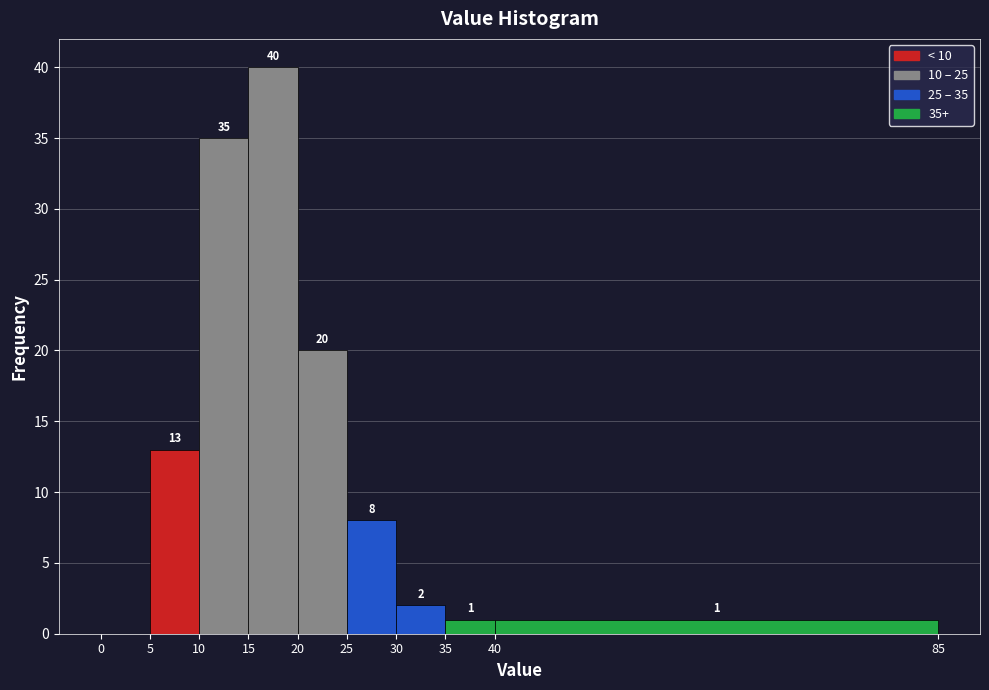

Over which range of the x-axis is the bar tallest?

15 to 20